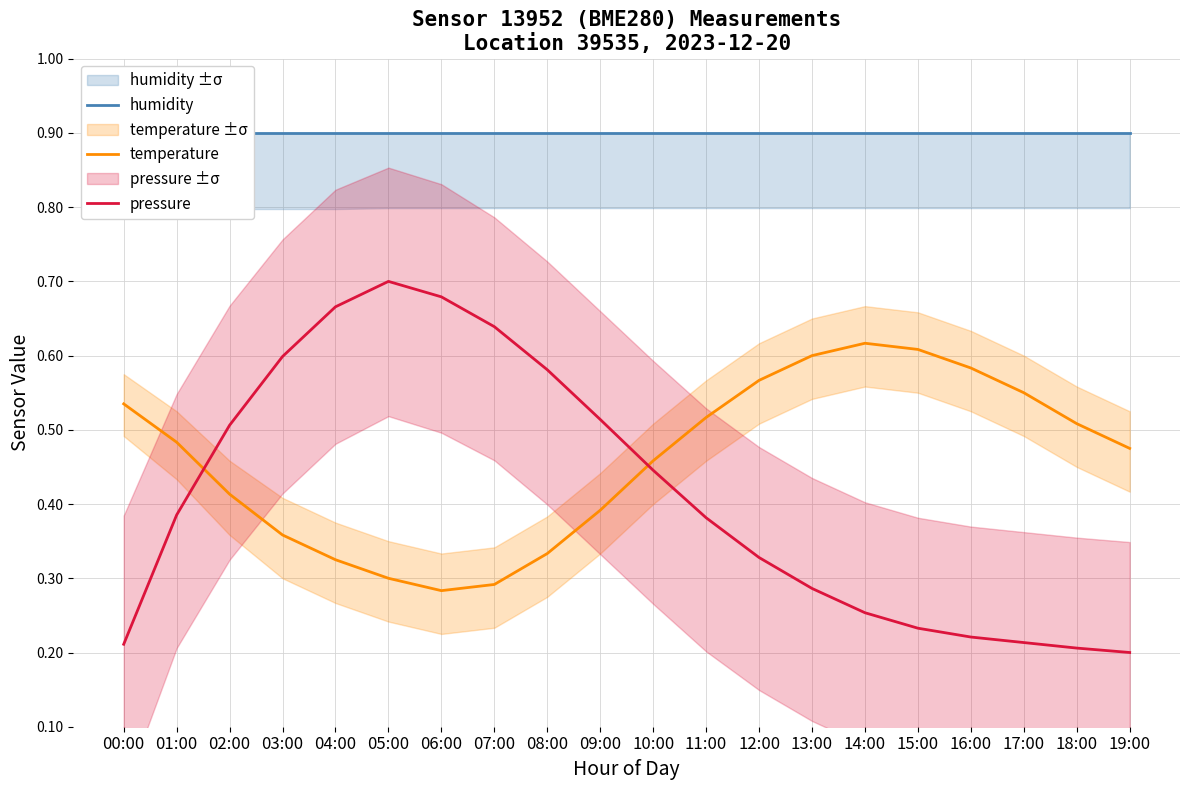

What is the minimum value shown in the chart?

0.2